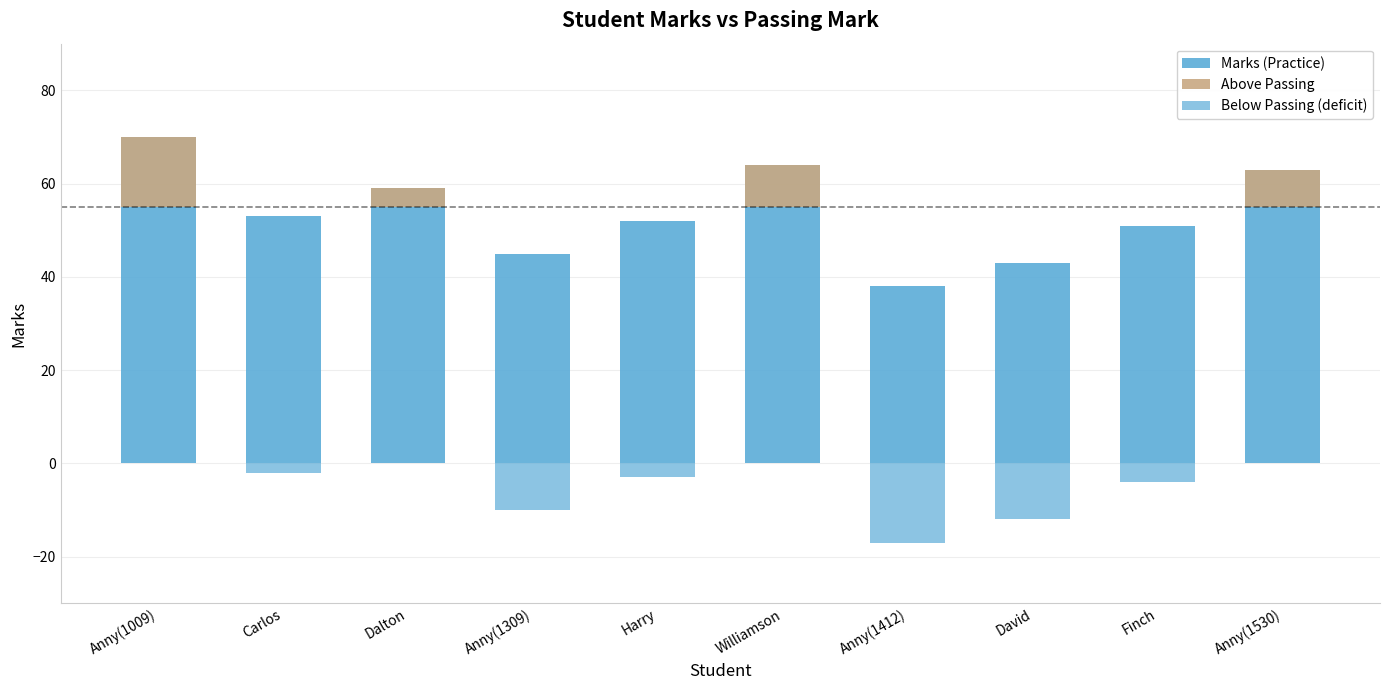

What is the greatest value displayed?

70